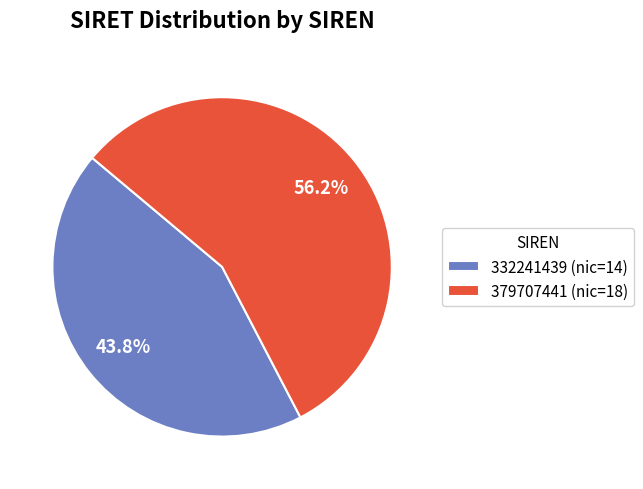

Is it true that 332241439 is 44% of the pie?

True